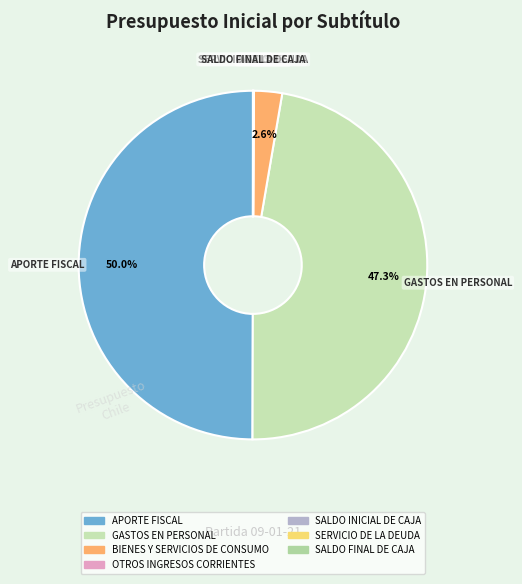

To the nearest percent, what percentage of the pie is APORTE FISCAL?

50%